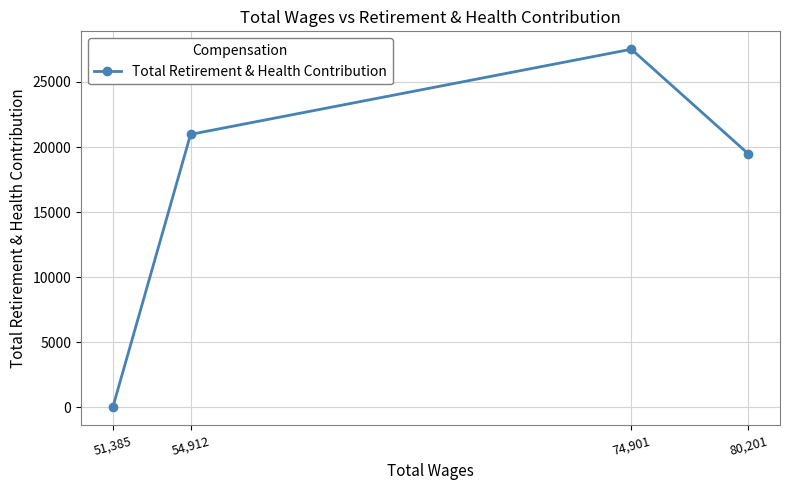

What is the difference between the second highest and second lowest values?

1491